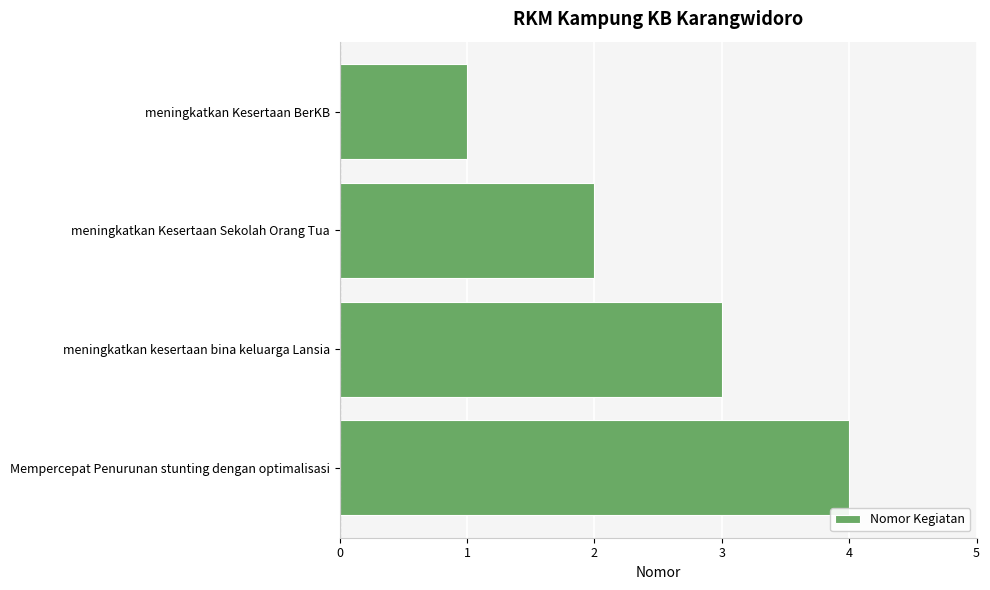

At which label is the value closest to 2?

meningkatkan Kesertaan Sekolah Orang Tua